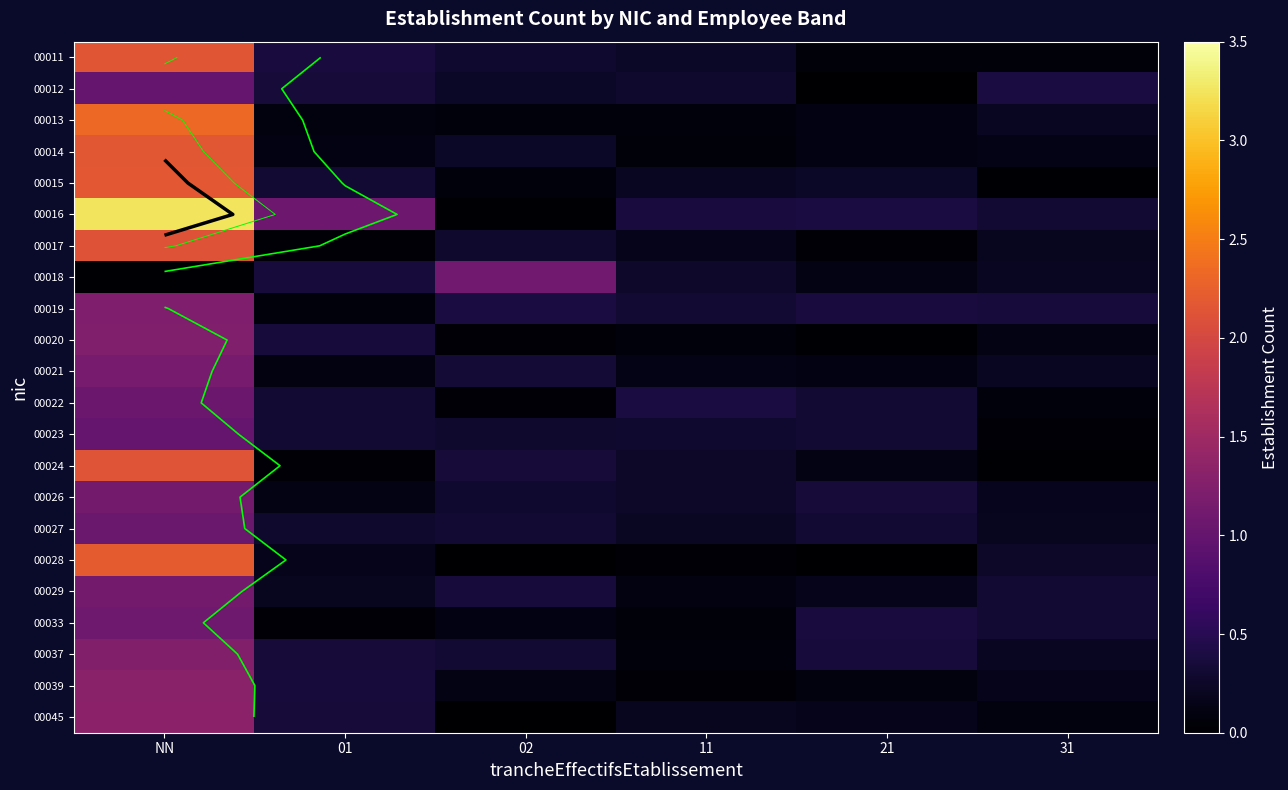

What is the difference between the maximum and minimum values in the 00018 series?

1.1